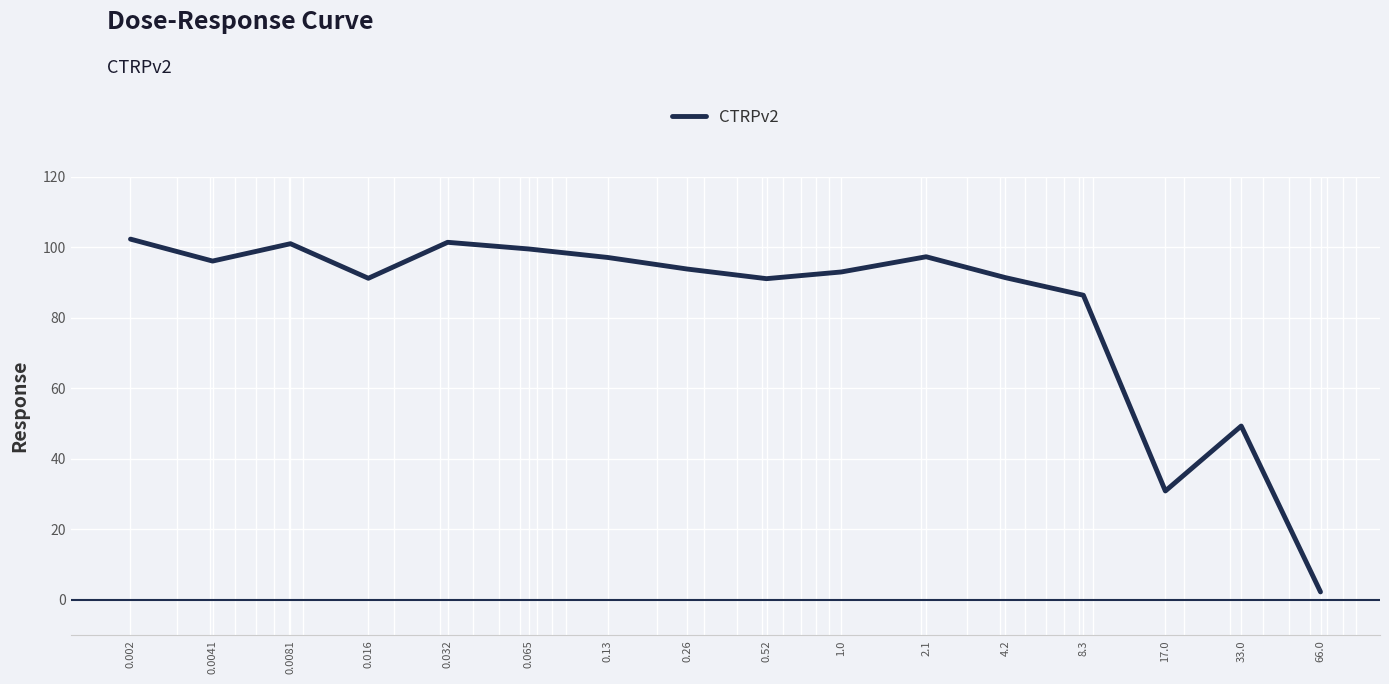

What is the greatest value displayed?

102.3